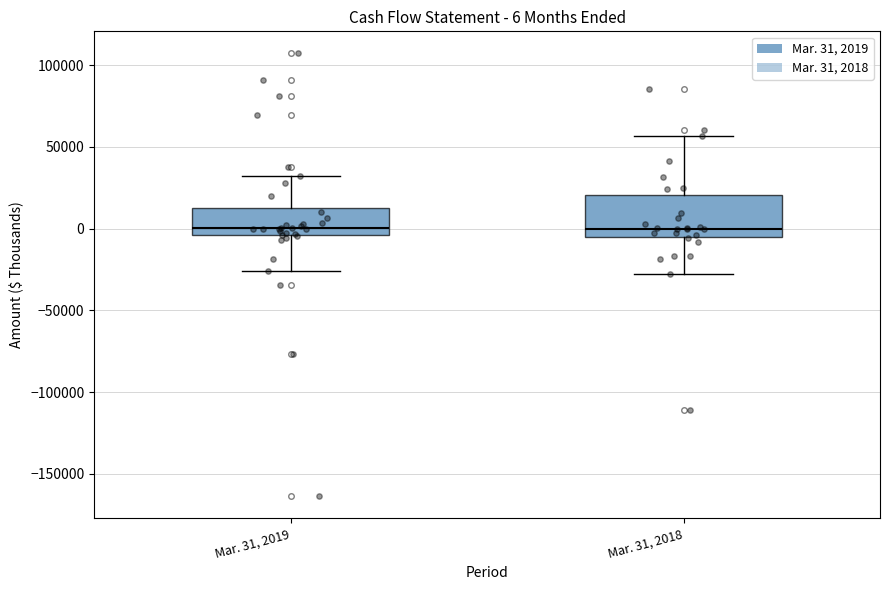

Comparing the boxes themselves (not the whiskers), which one is the tallest?

Mar. 31, 2018